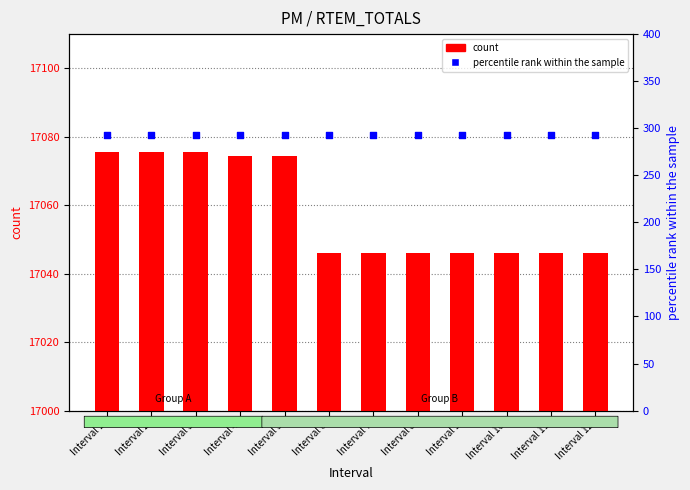

What are all the series names shown in the legend?

count, percentile rank within the sample